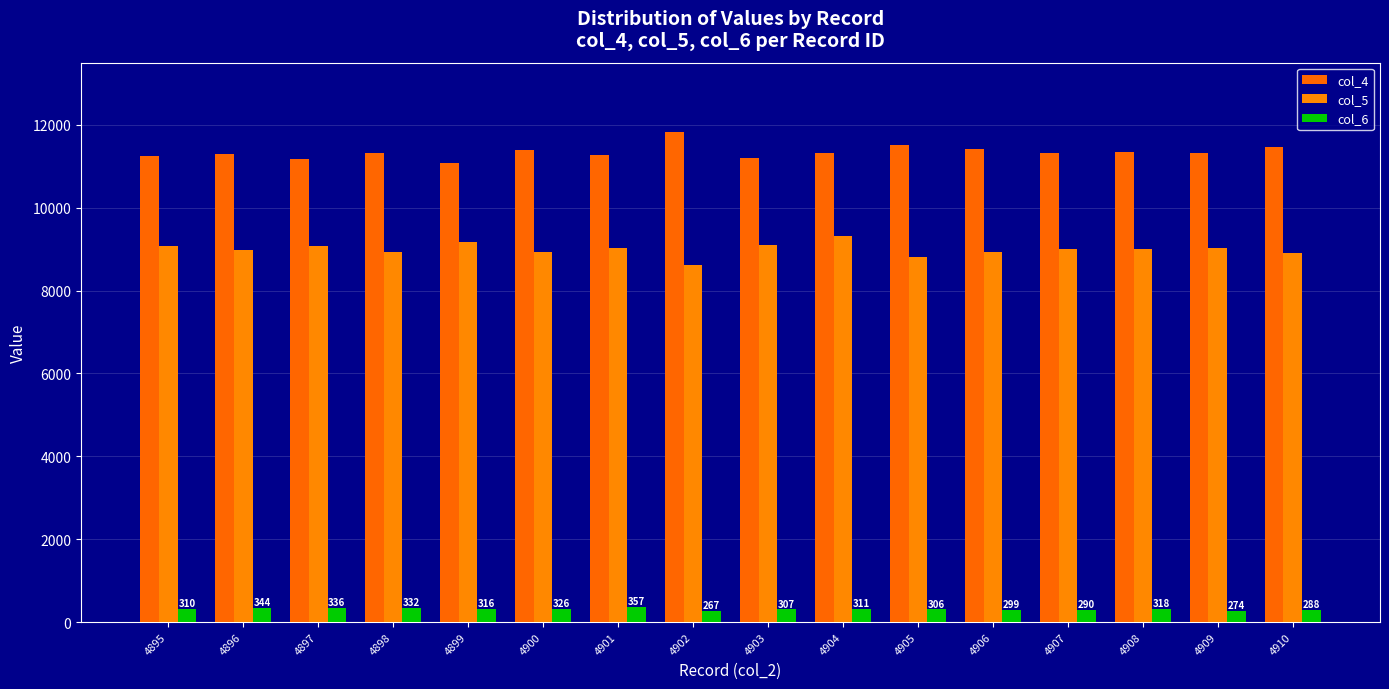

How many bars are there in total?

48